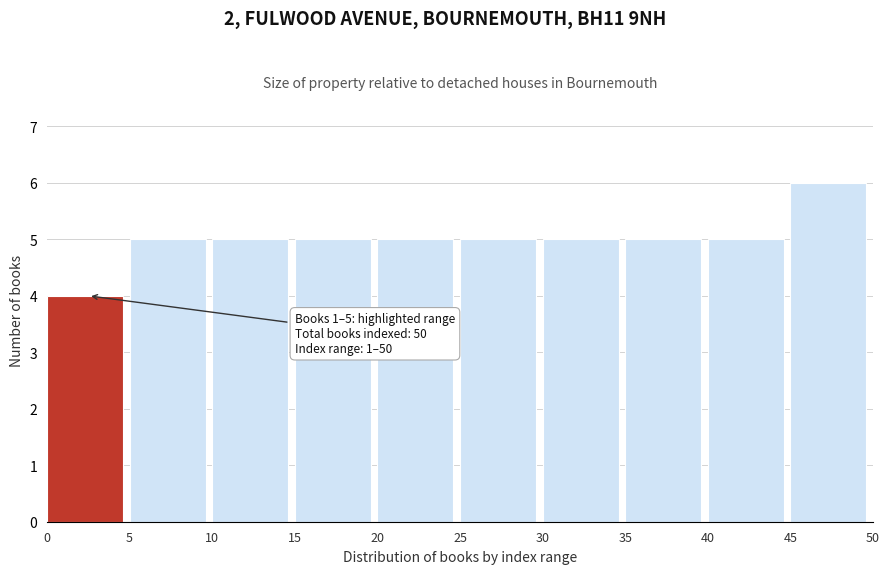

Over which range of the x-axis is the bar tallest?

45 to 50